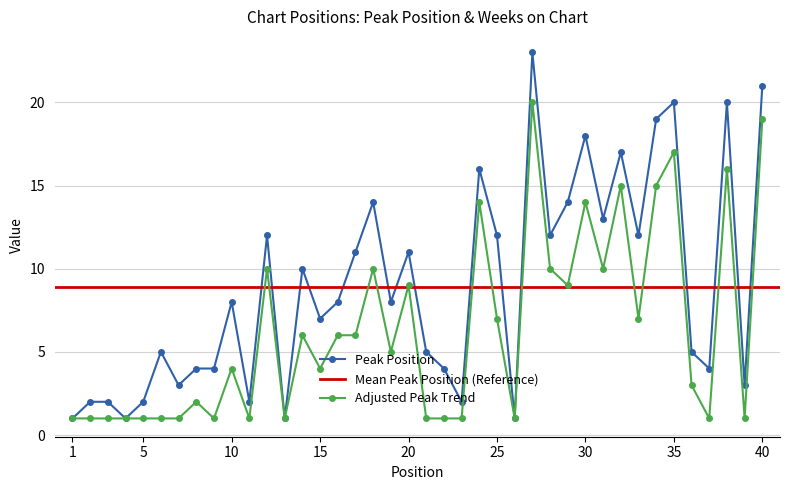

Read the value at 37, to the nearest 5.

5